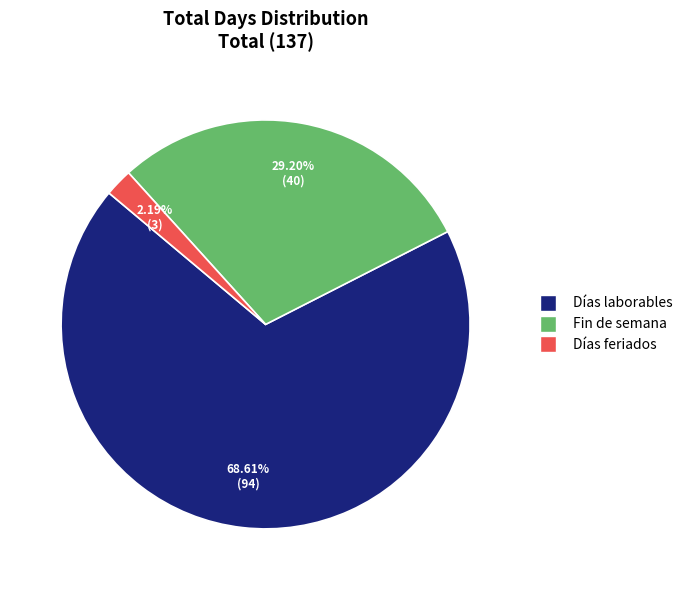

How many segments does this pie chart have?

3